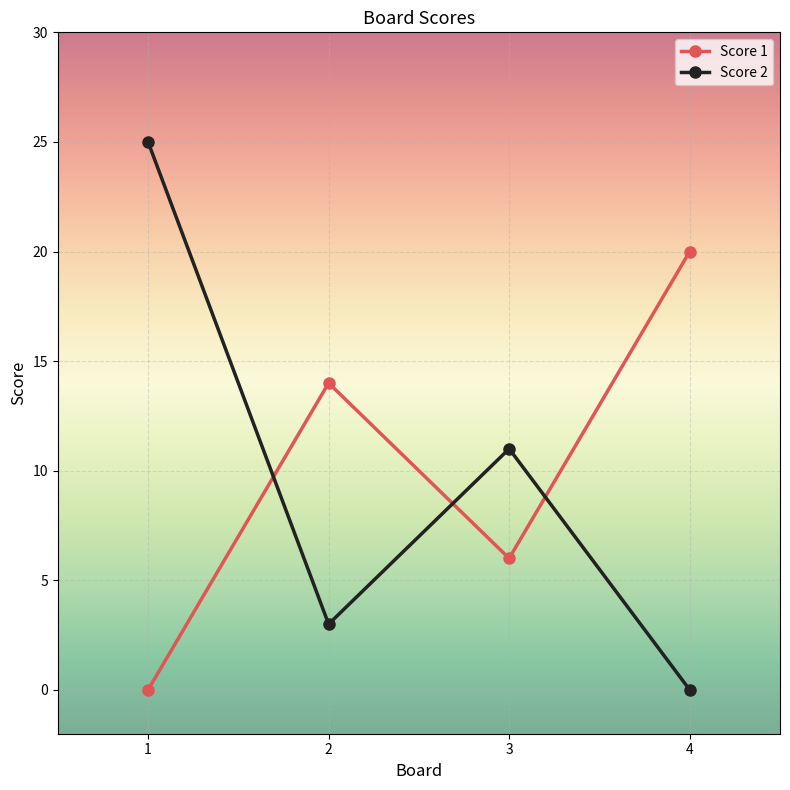

Where do Score 1 and Score 2 first cross each other?

1 and 2